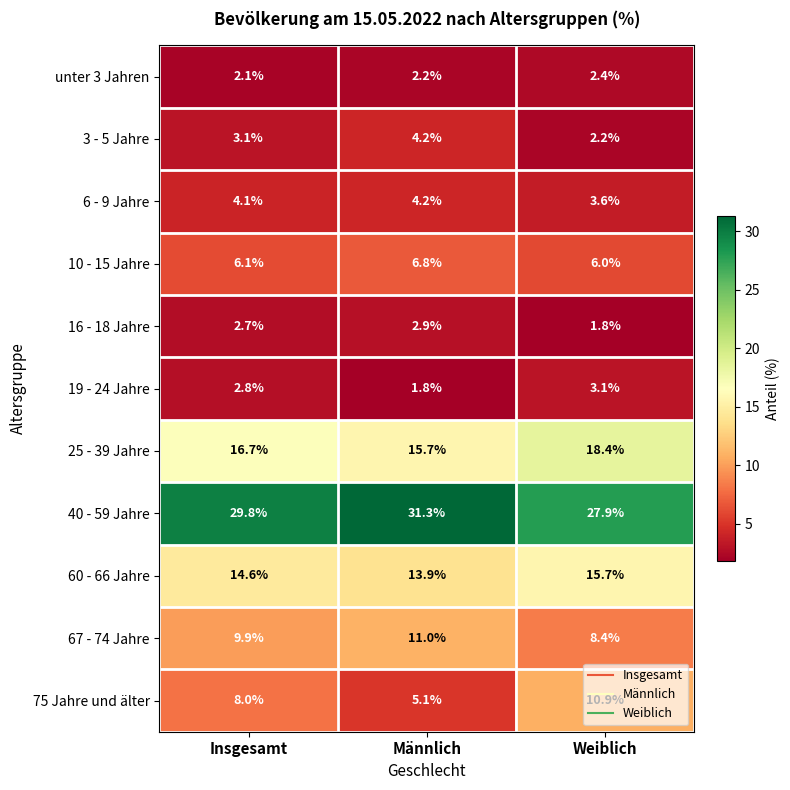

At how many categories does at least one series exceed 7?

3